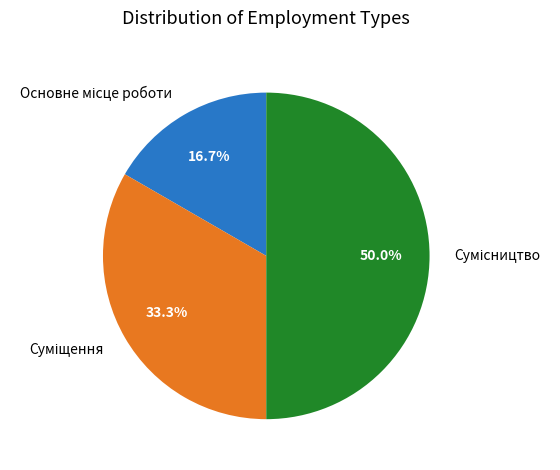

Rank the categories by value from highest to lowest.

Сумісництво, Суміщення, Основне місце роботи